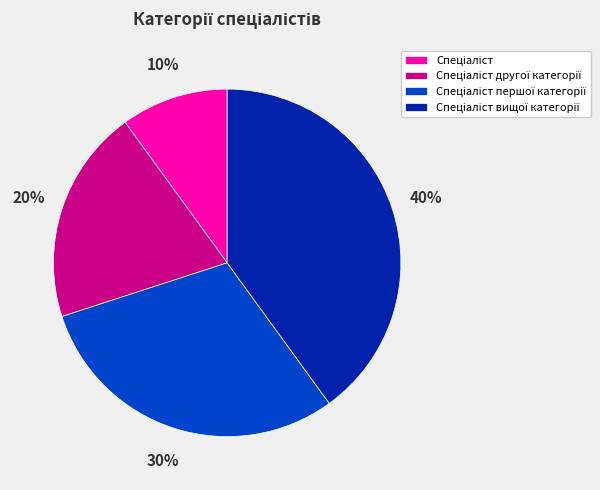

Does any single category account for the majority?

No